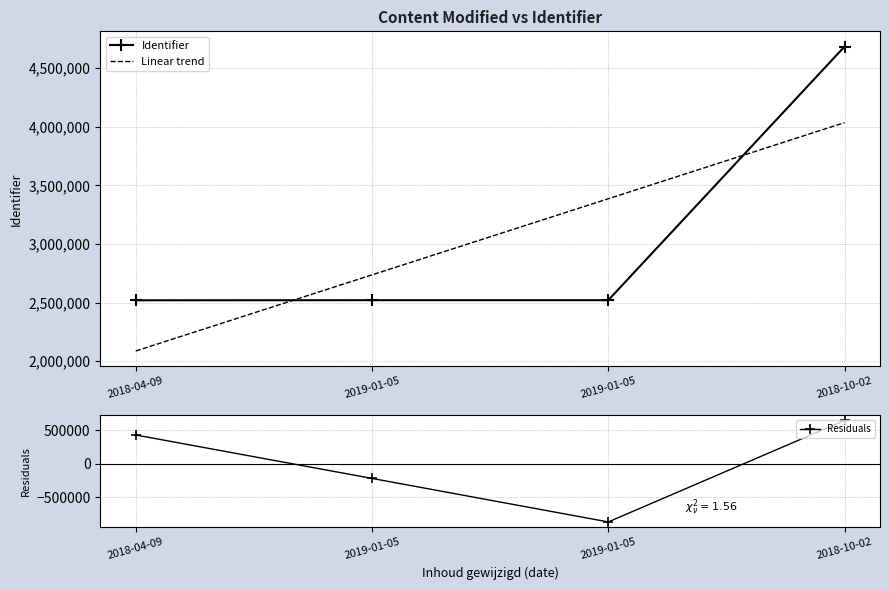

Rank the series at 2018-10-02 from highest to lowest value.

Identifier, Linear trend, Residuals